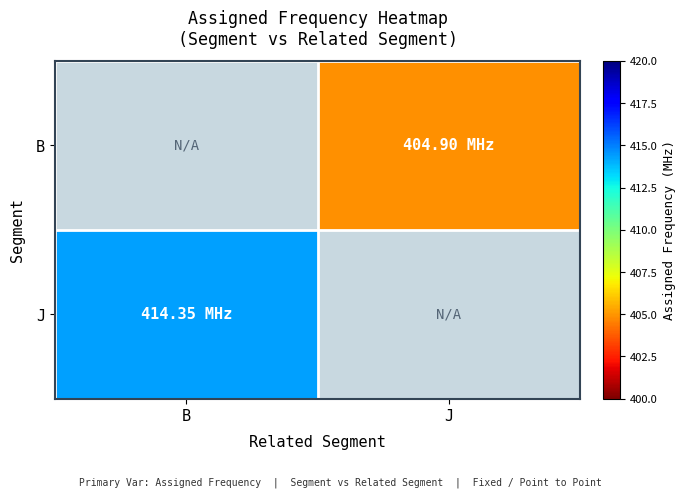

True or false: J has a value of 553.3 at B.

False